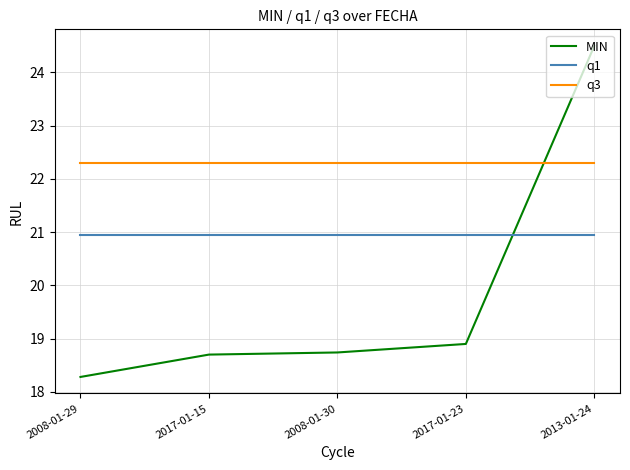

How many times do MIN and q1 cross each other?

1